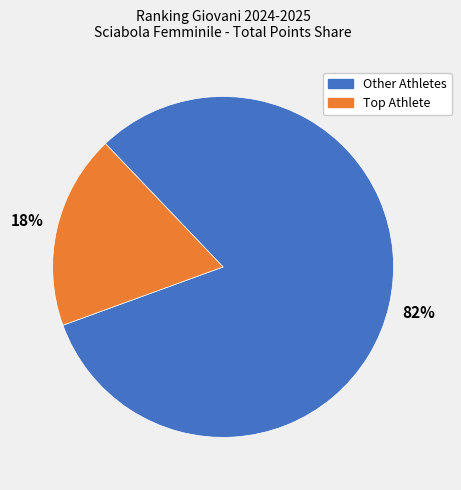

Is there a majority slice in this chart?

Yes